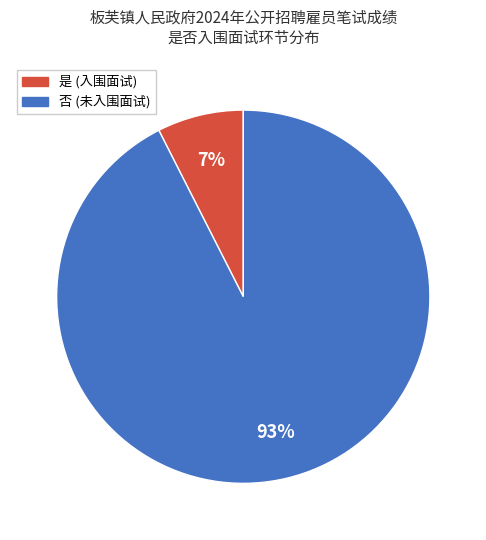

To the nearest percent, what is the combined percentage of 是 and 否?

100%